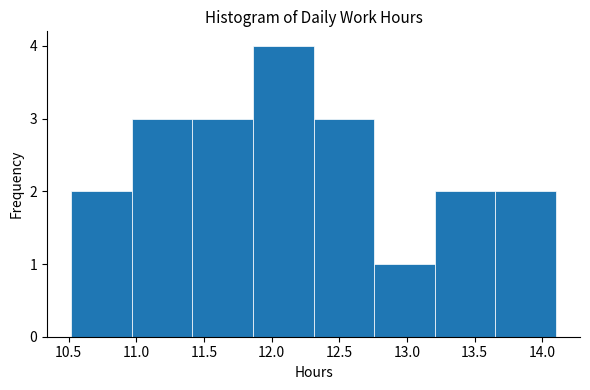

Over which range of the x-axis is the bar tallest?

11.85 to 12.30